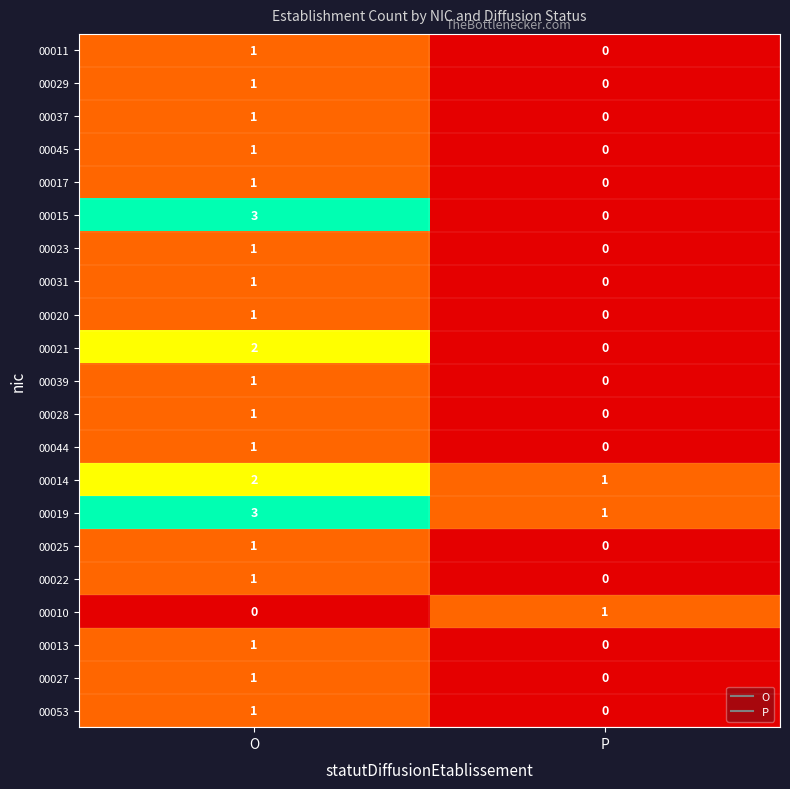

True or false: 00039 has a value of -1 at P.

False